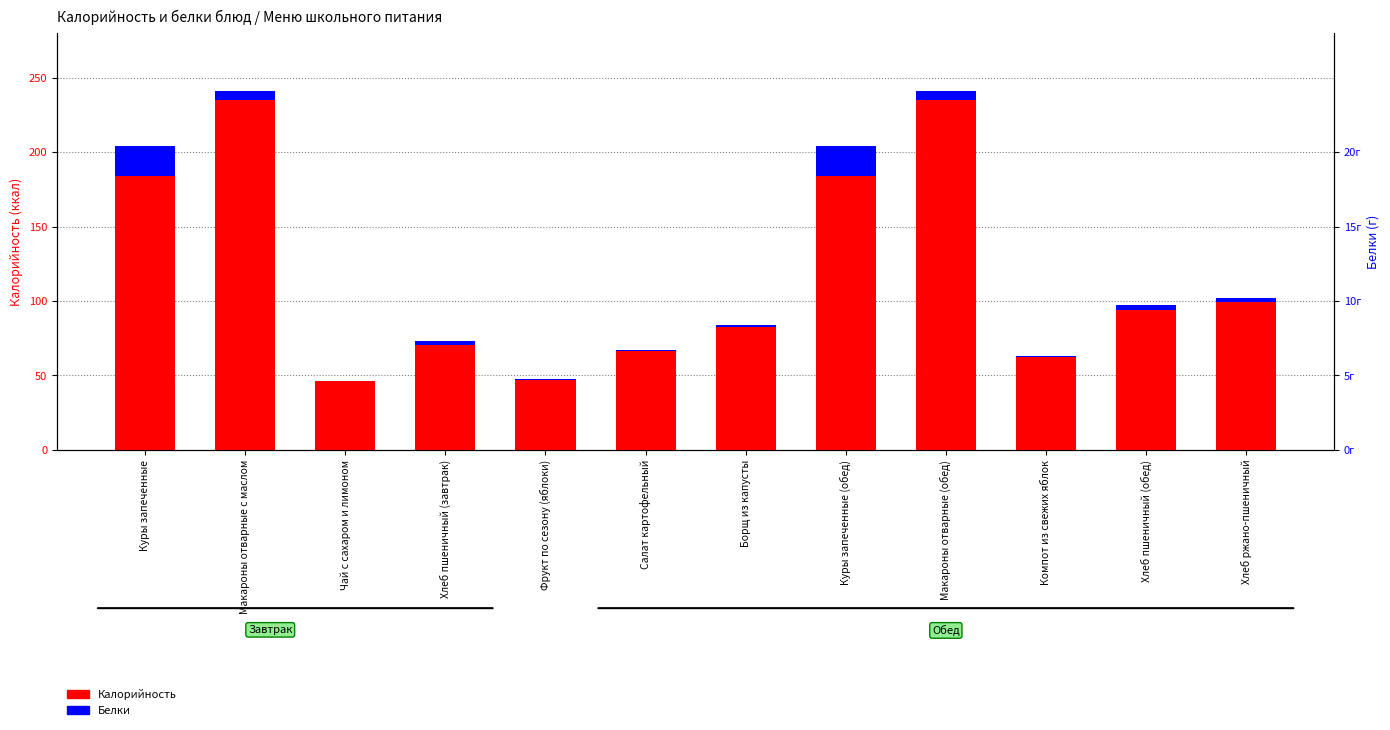

Which series changed the most between Чай с сахаром и лимоном and Компот из свежих яблок?

Калорийность